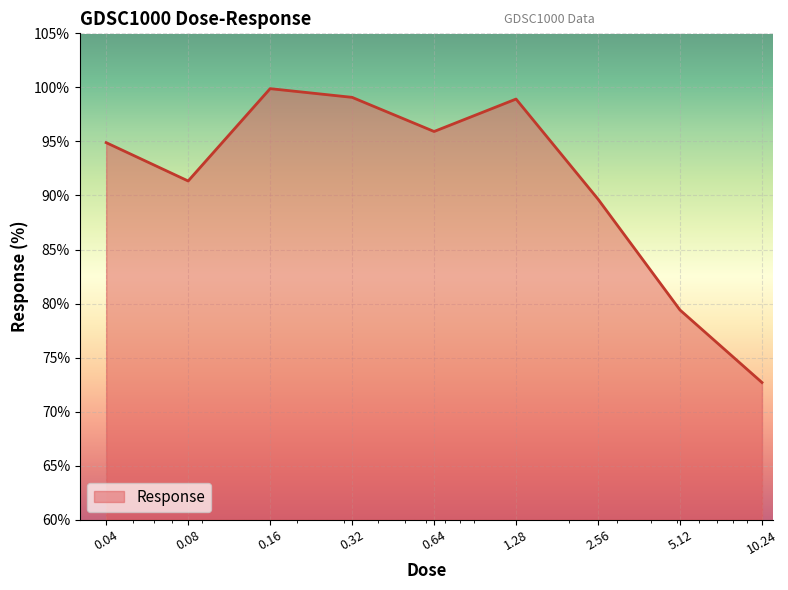

What is the difference between the maximum and minimum values?

27.2